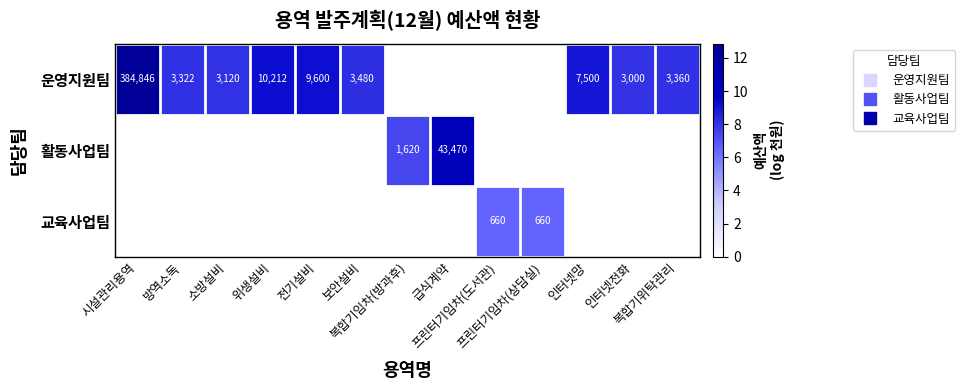

How many values in 교육사업팀 are above zero?

2